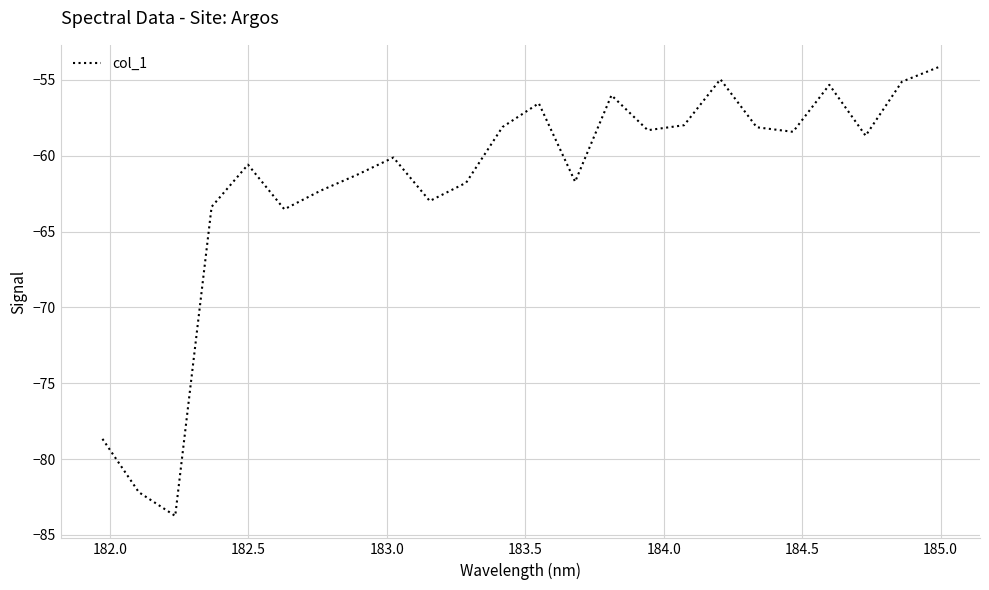

What is the difference between the maximum and minimum values?

29.6